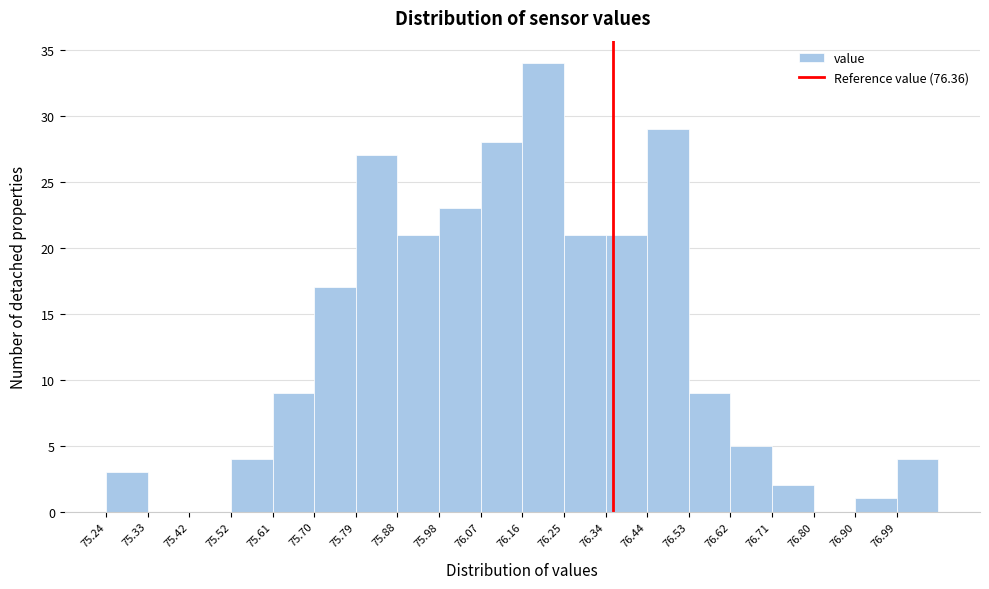

Which range on the x-axis has the tallest bar?

76.160 to 76.252